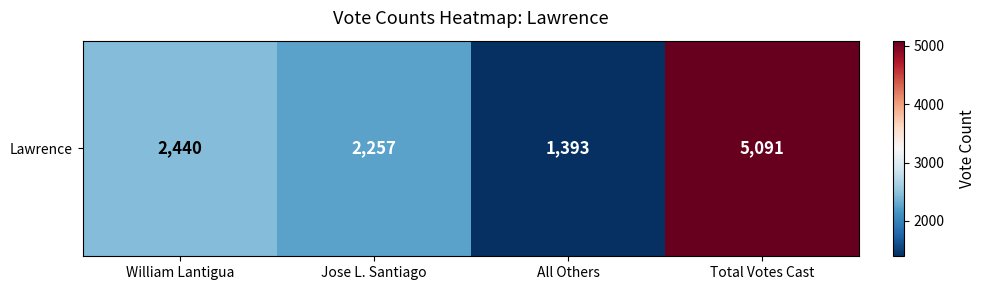

What is the sum of the values at Jose L. Santiago and William Lantigua?

4697